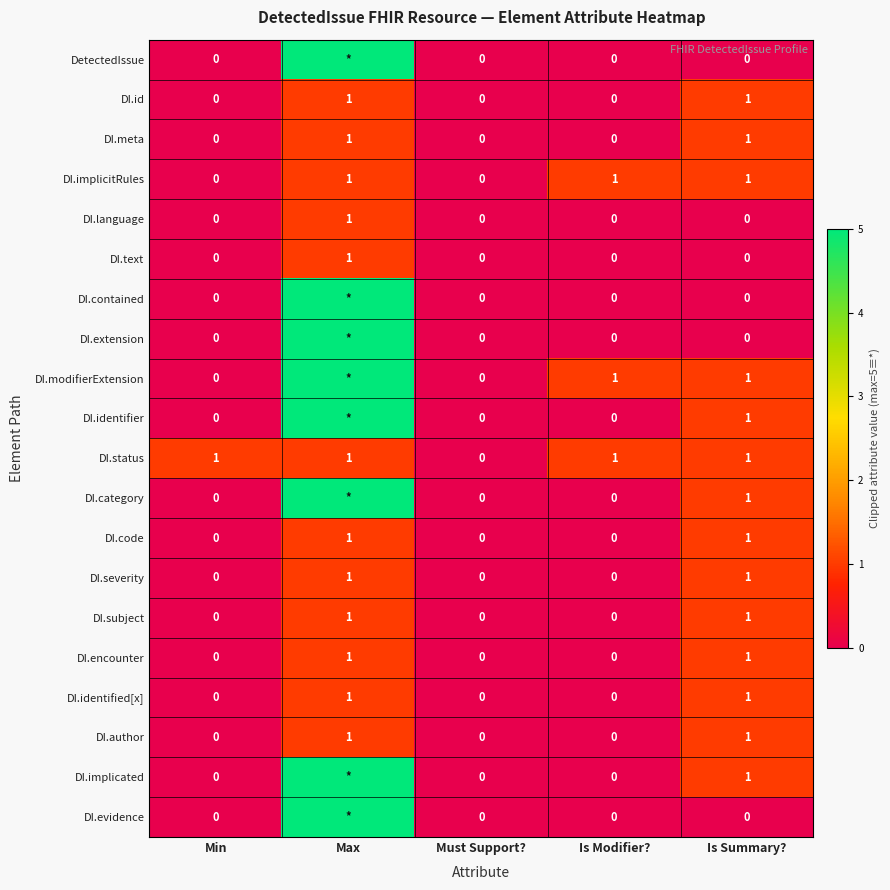

The value of DI.id at Must Support? is 0. True or false?

True